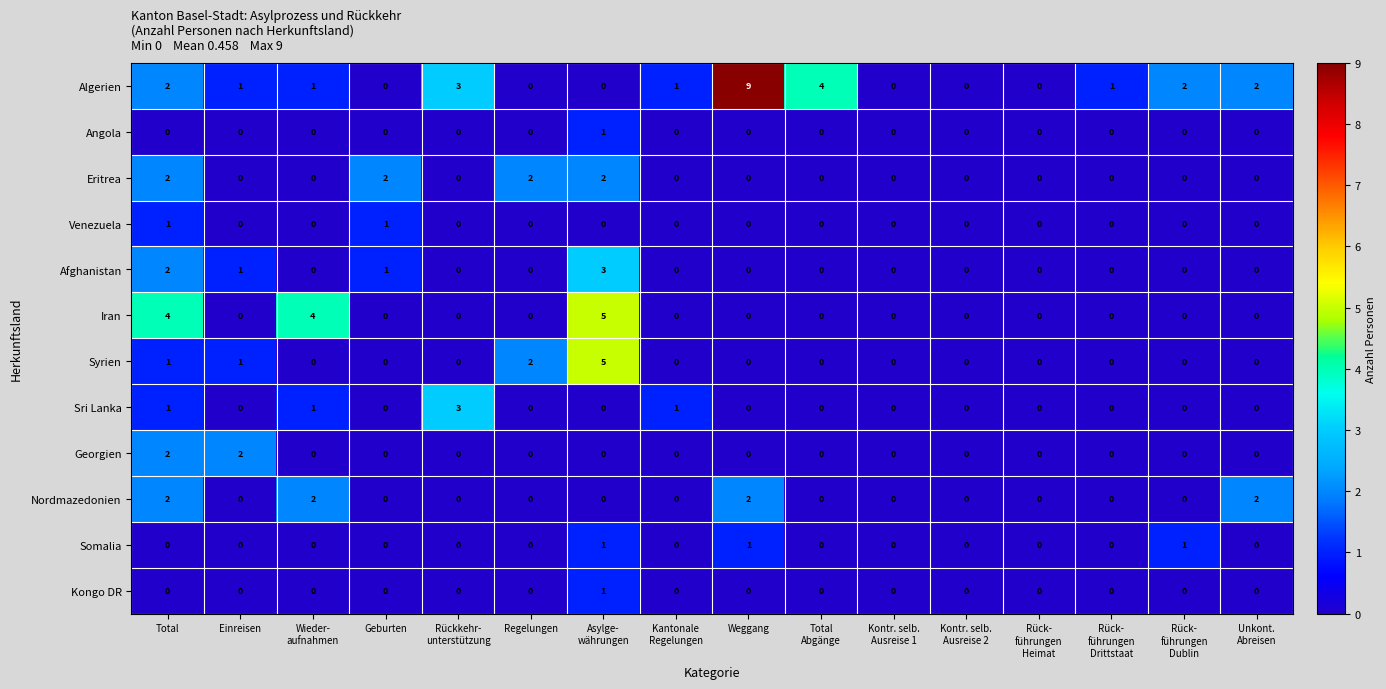

At how many categories does at least one series exceed 6?

1